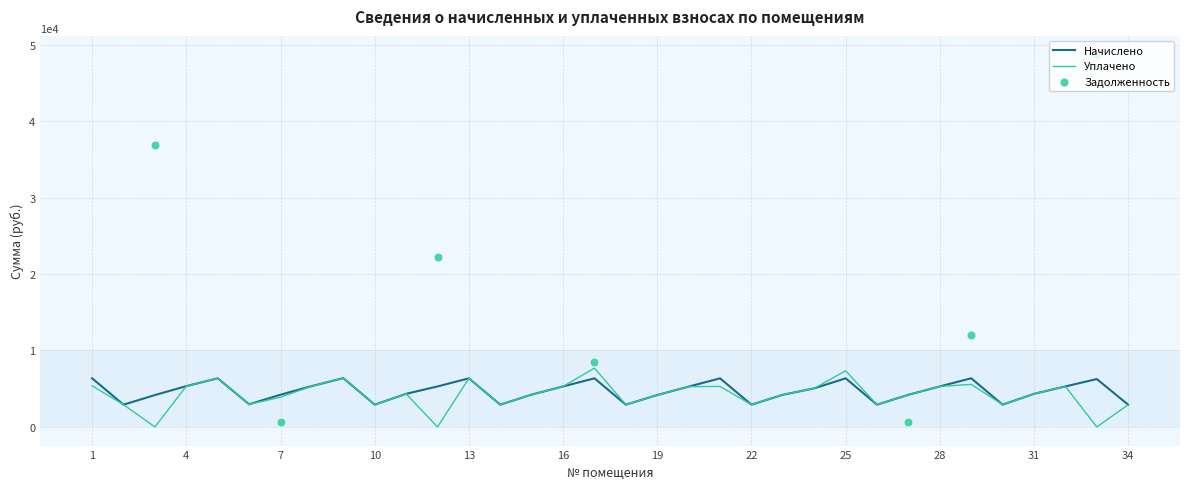

Which series has the largest total across all categories?

Начислено